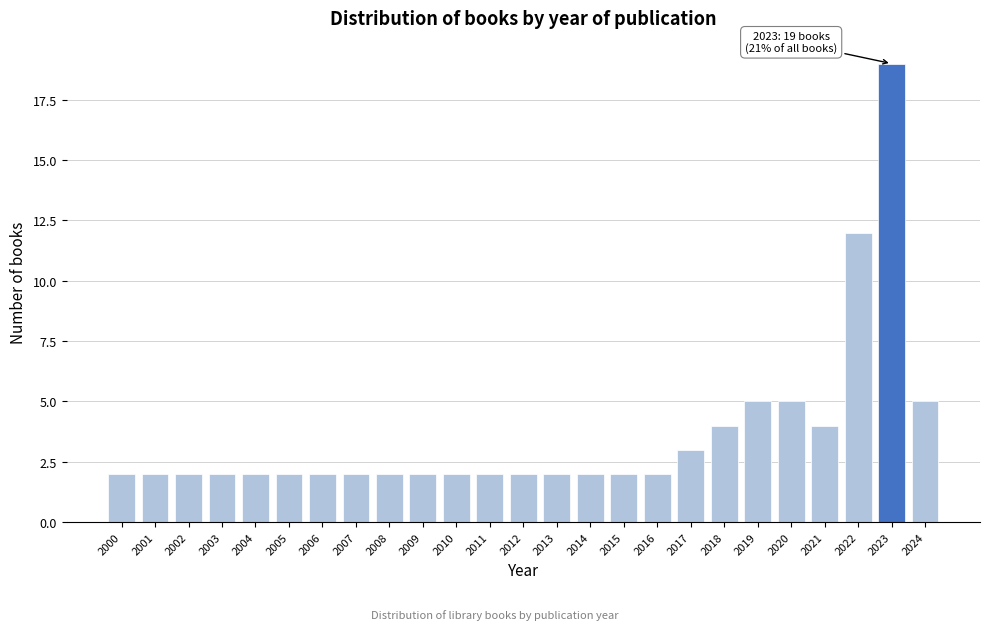

Reading right to left, transcribe all the data shown in this chart.

5	19	12	4	5	5	4	3	2	2	2	2	2	2	2	2	2	2	2	2	2	2	2	2	2